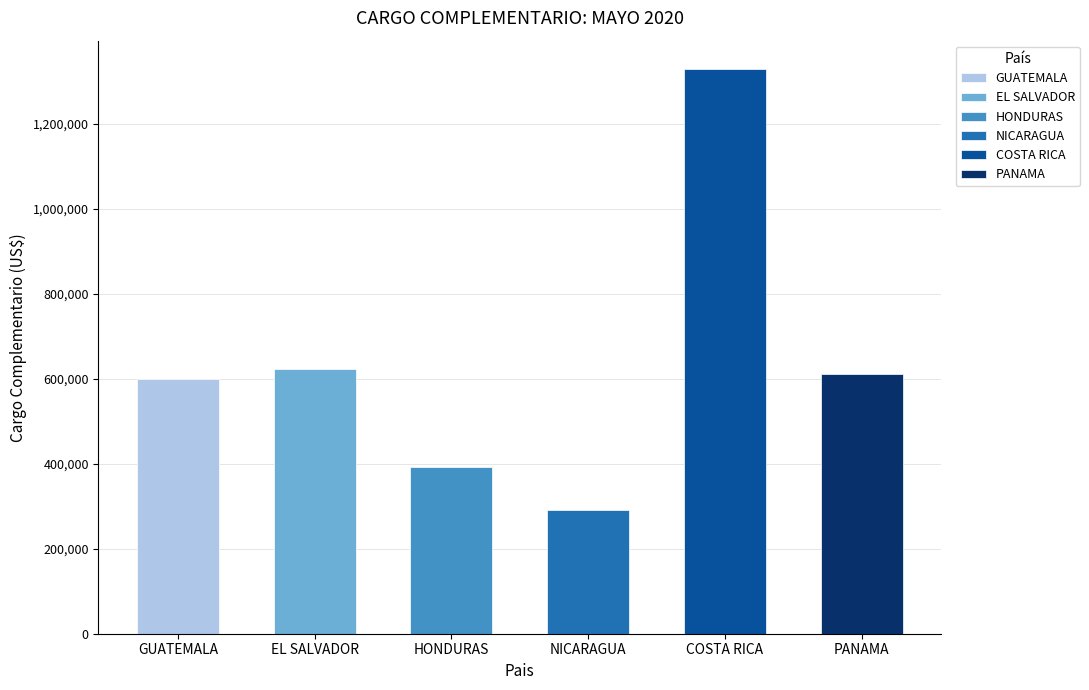

True or false: the data shows 228234.0 at HONDURAS.

False